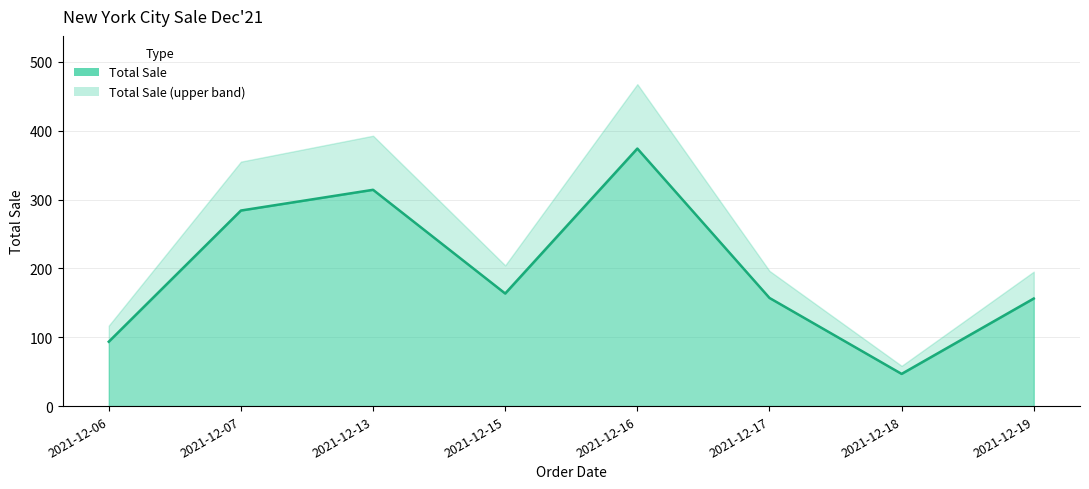

Reading left to right, what are all the values shown in this chart?

93.5	284.0	314.1	163.5	374.0	157.1	46.8	156.2